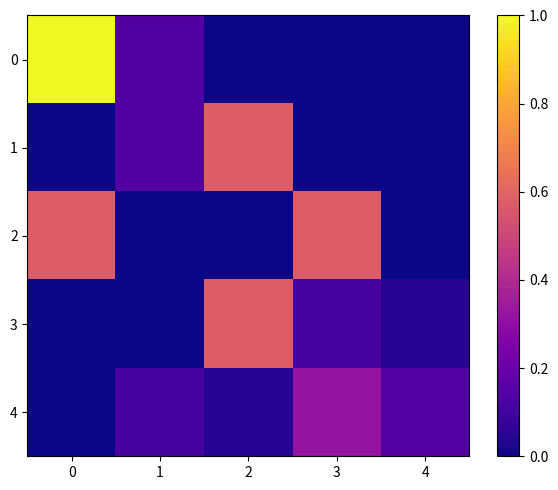

Reading left to right, transcribe all the data shown in this chart.

0: 0=1.0	1=0.1	2=0.0	3=0.0	4=0.0
1: 0=0.0	1=0.1	2=0.6	3=0.0	4=0.0
2: 0=0.6	1=0.0	2=0.0	3=0.6	4=0.0
3: 0=0.0	1=0.0	2=0.6	3=0.1	4=0.0
4: 0=0.0	1=0.1	2=0.0	3=0.3	4=0.1